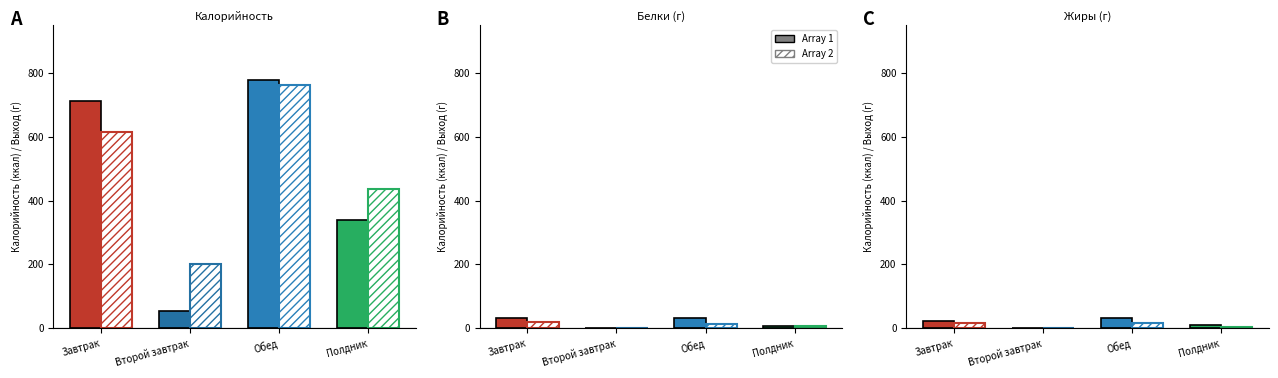

What is the sum of all Array 2 values?

37